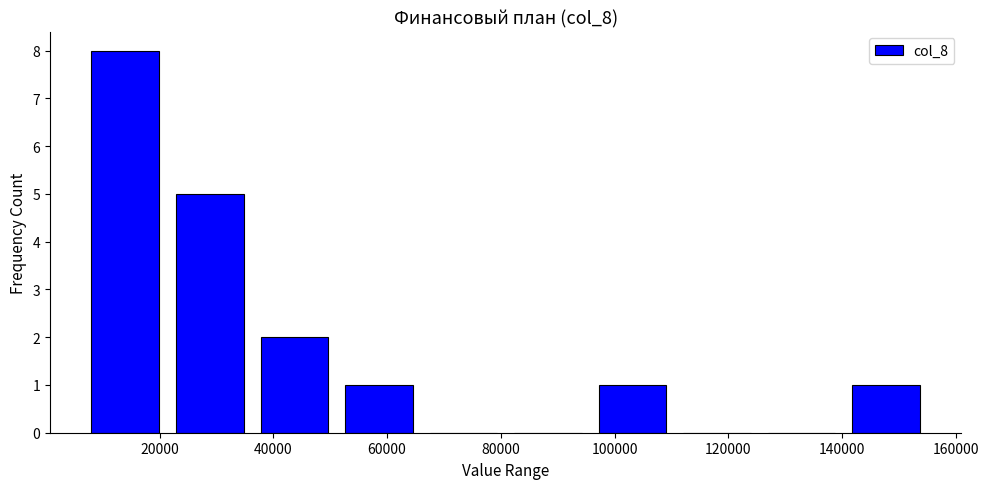

Which range on the x-axis has the tallest bar?

6000 to 22000